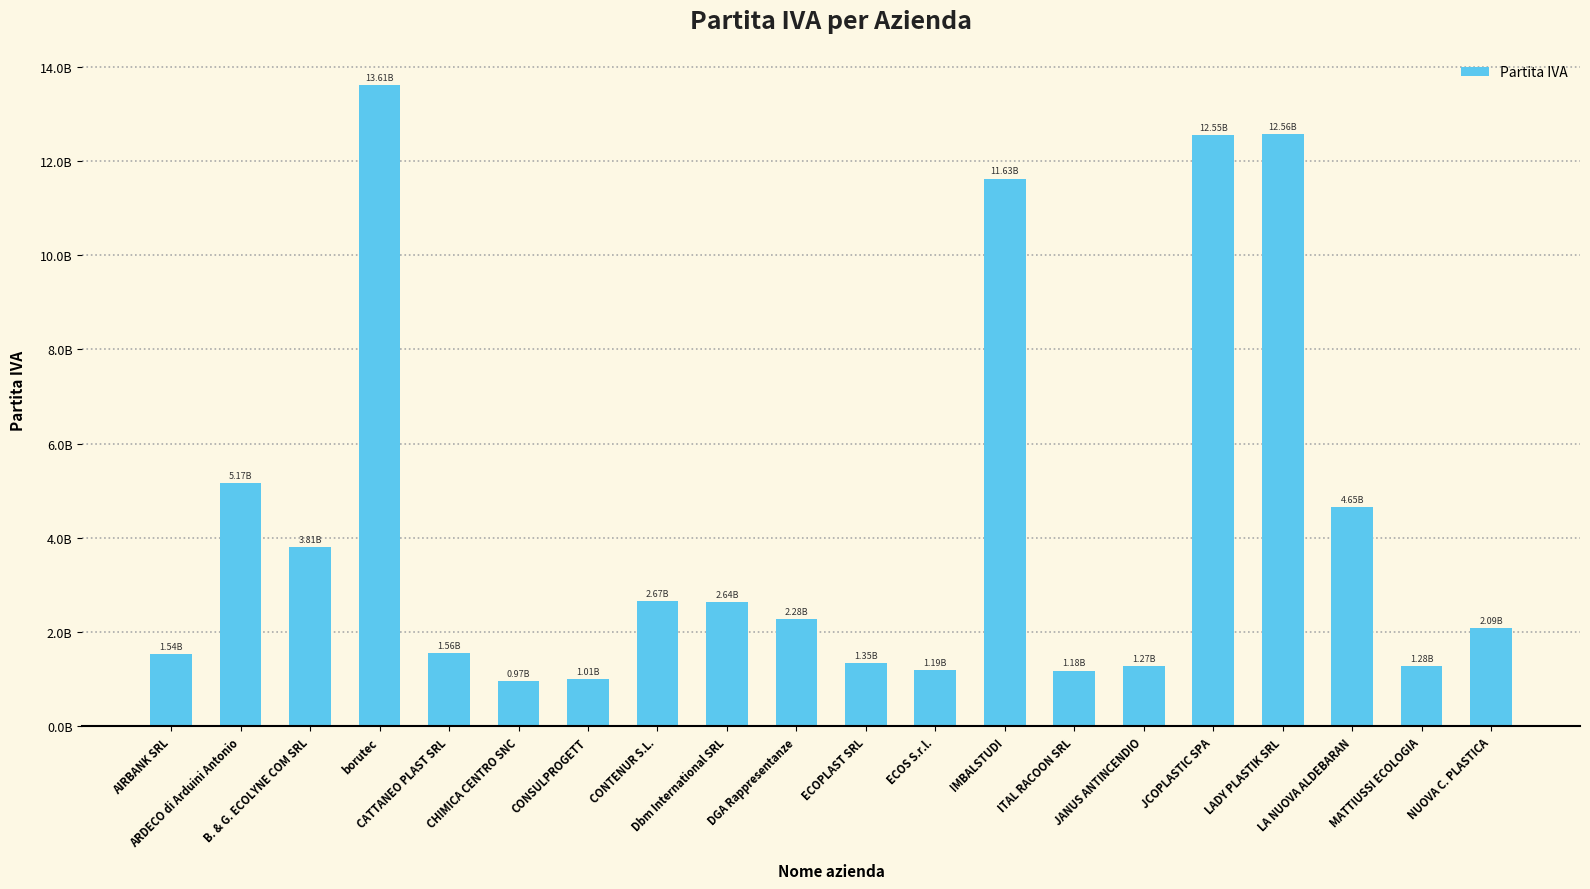

What is the approximate value at JCOPLASTIC SPA, to the nearest 10?

12549920150